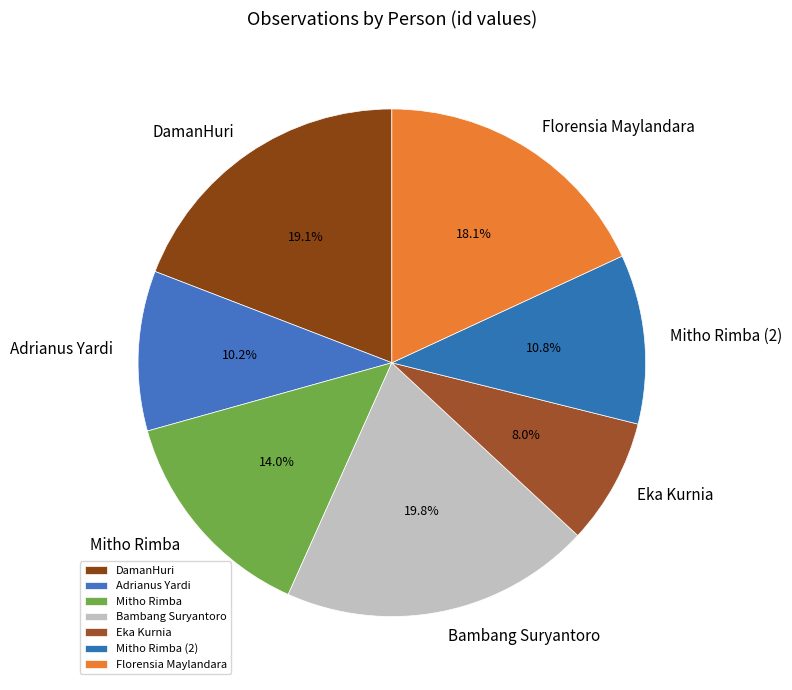

Does Florensia Maylandara account for over 50% of the chart?

No